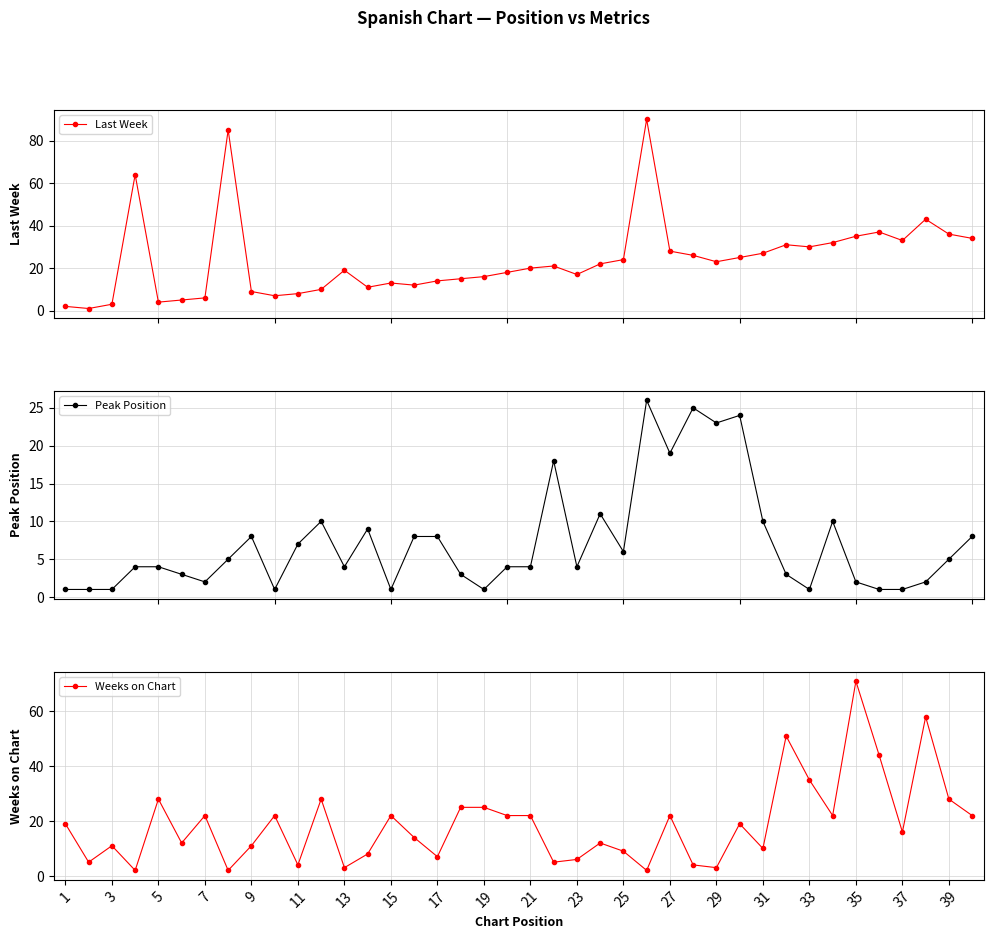

What are all the series names shown in the legend?

Last Week, Peak Position, Weeks on Chart